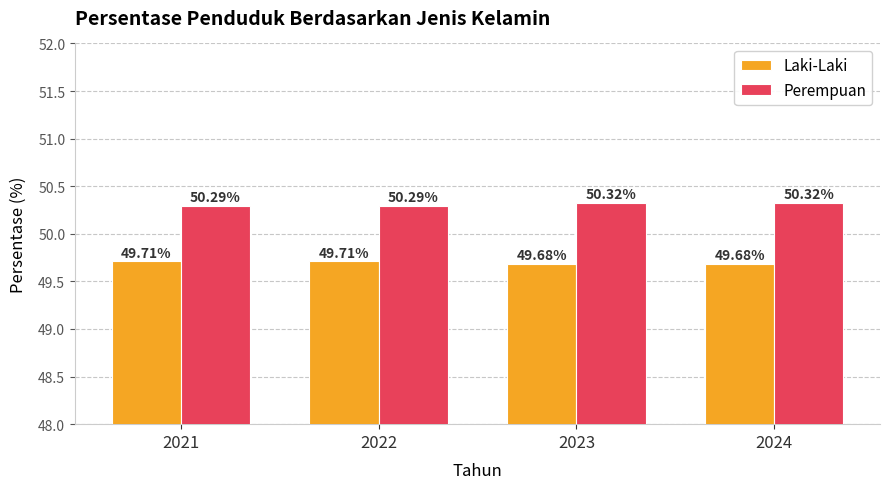

How many Perempuan values are between 50 and 51?

4